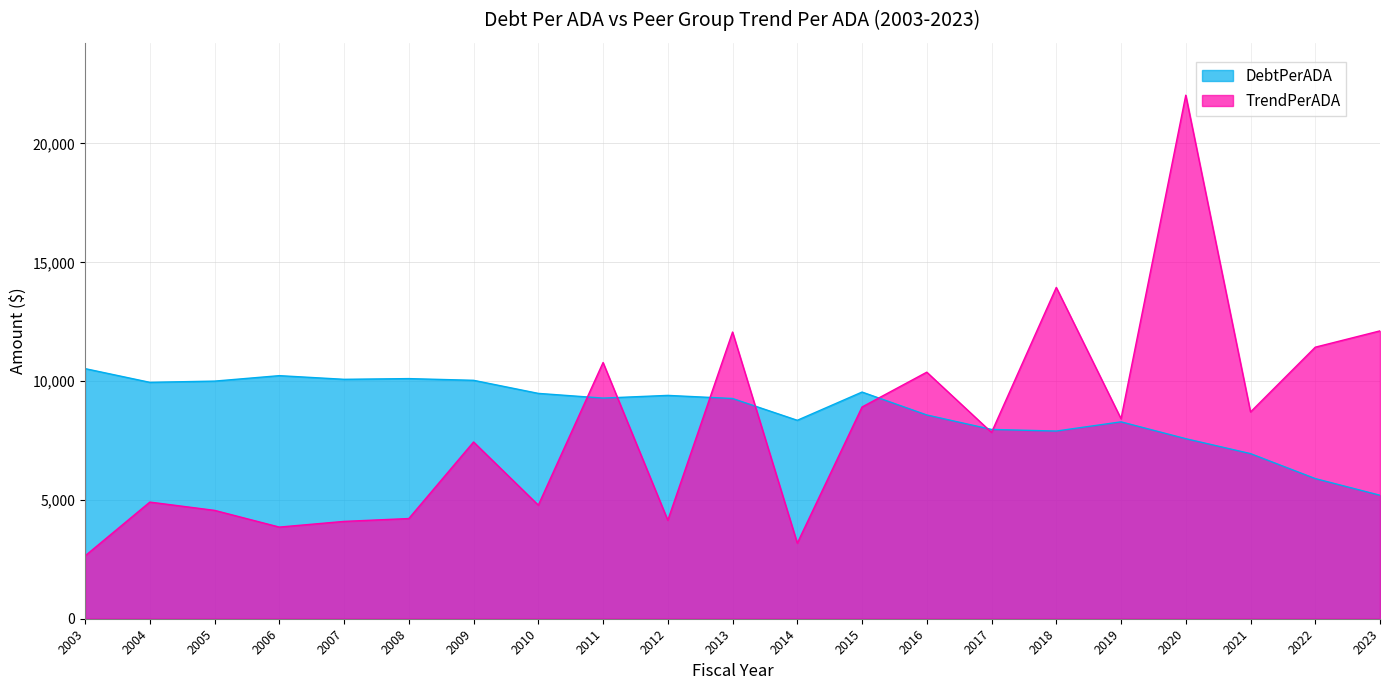

How many values in the DebtPerADA series exceed 9285?

11